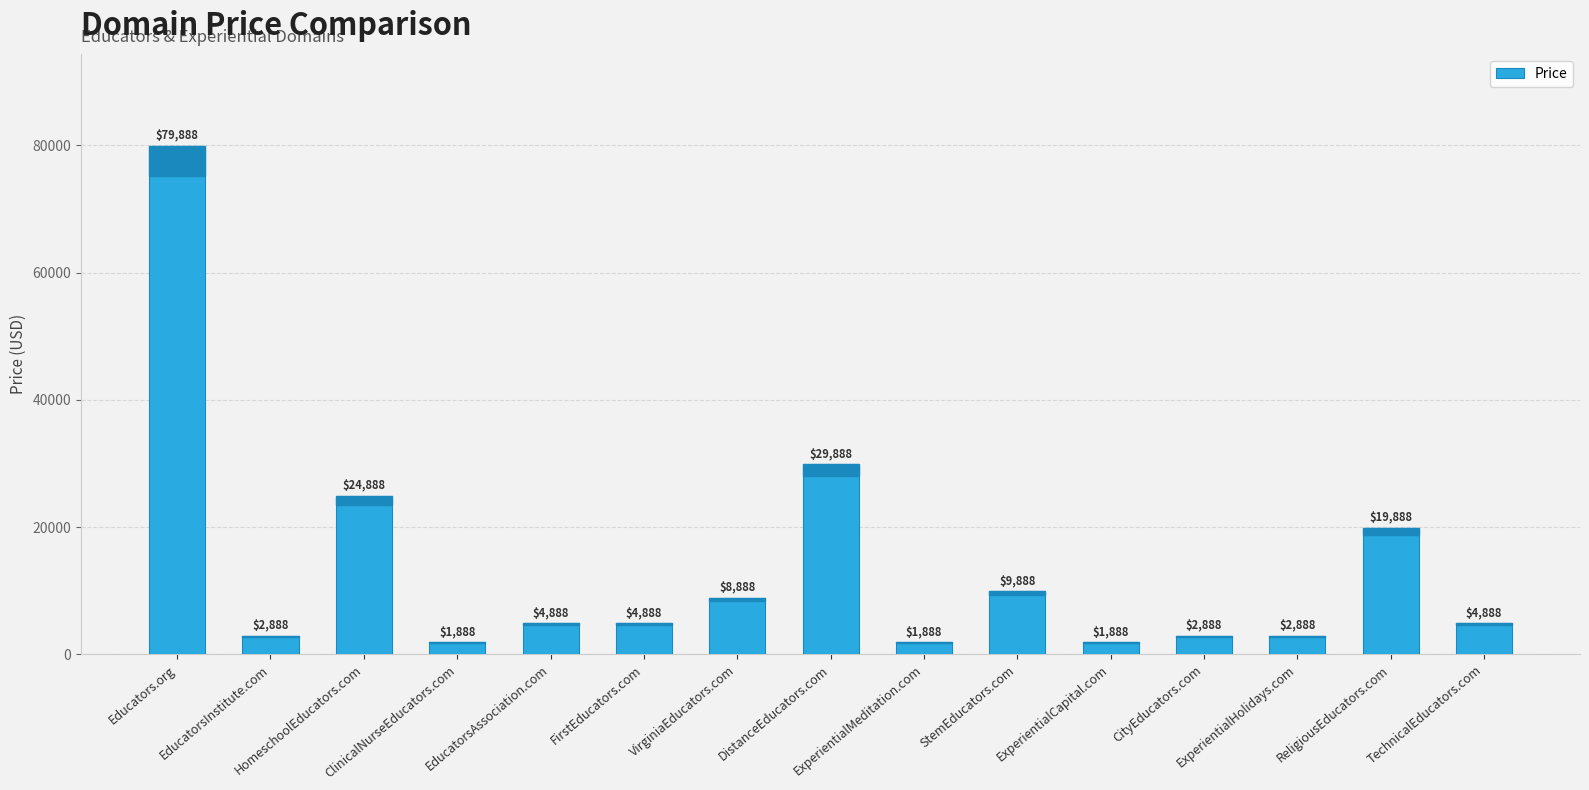

Which category has the highest value across all series?

Educators.org